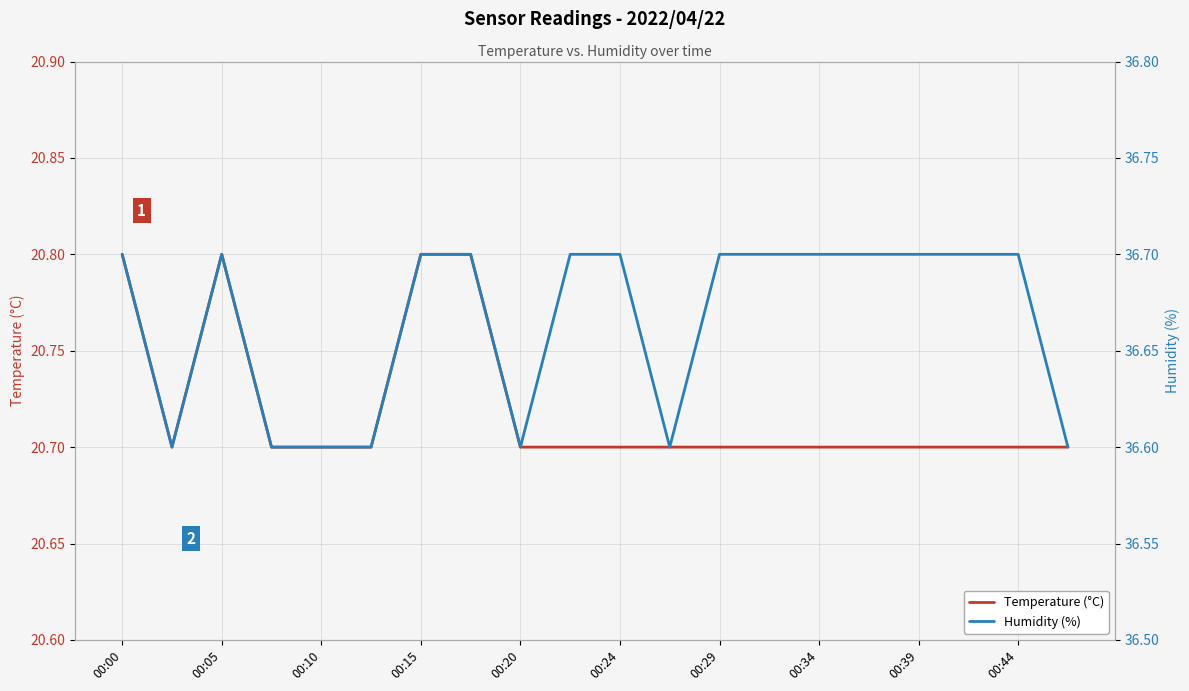

How many distinct data groups are displayed?

2